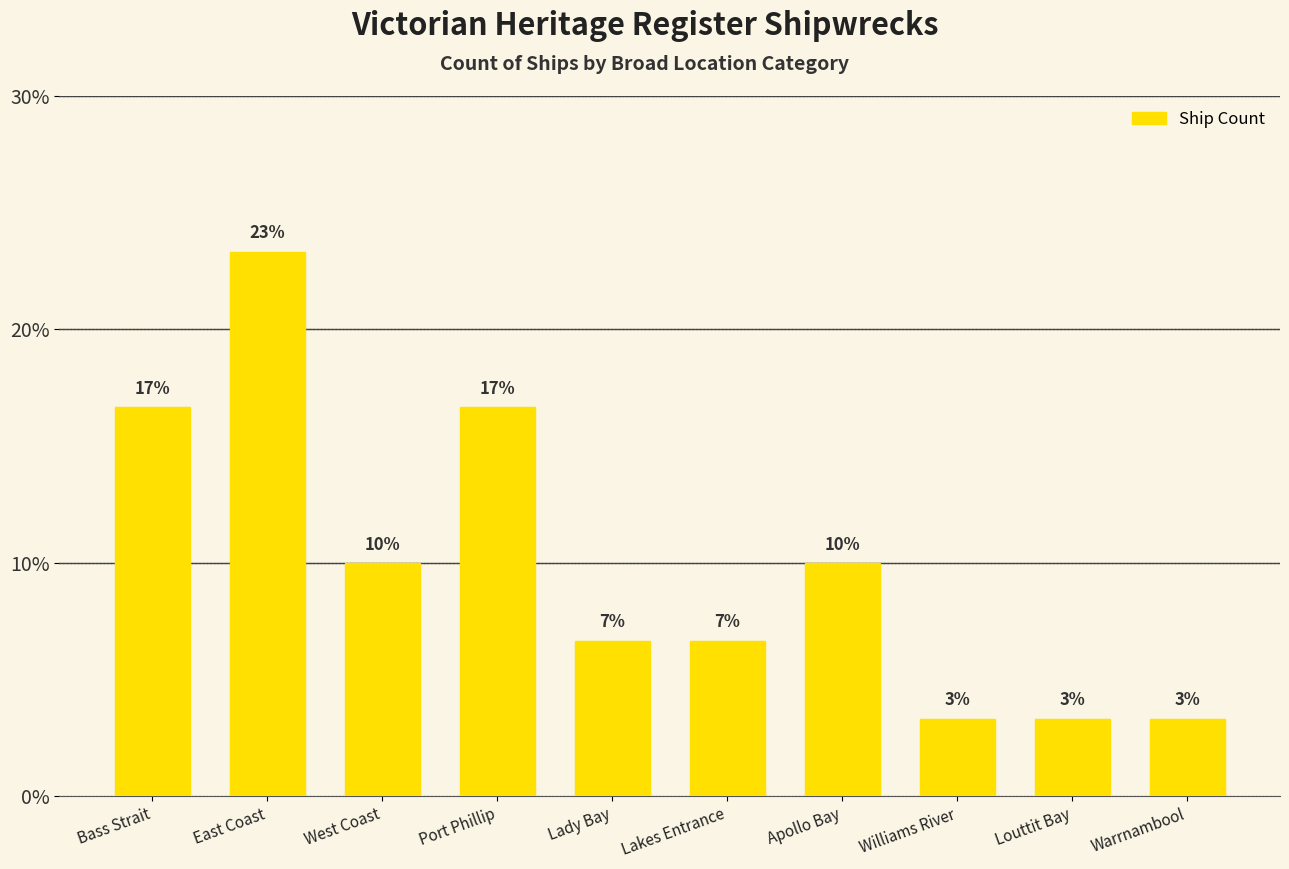

Which has a higher value, Port Phillip or East Coast?

East Coast